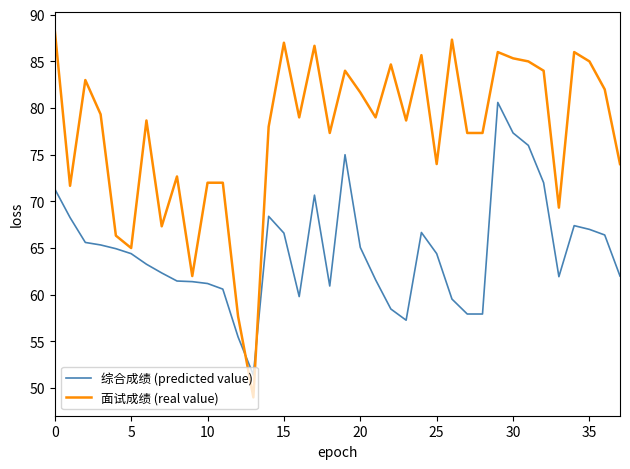

After their last crossing, which series has the higher values: 综合成绩 (predicted value) or 面试成绩 (real value)?

面试成绩 (real value)